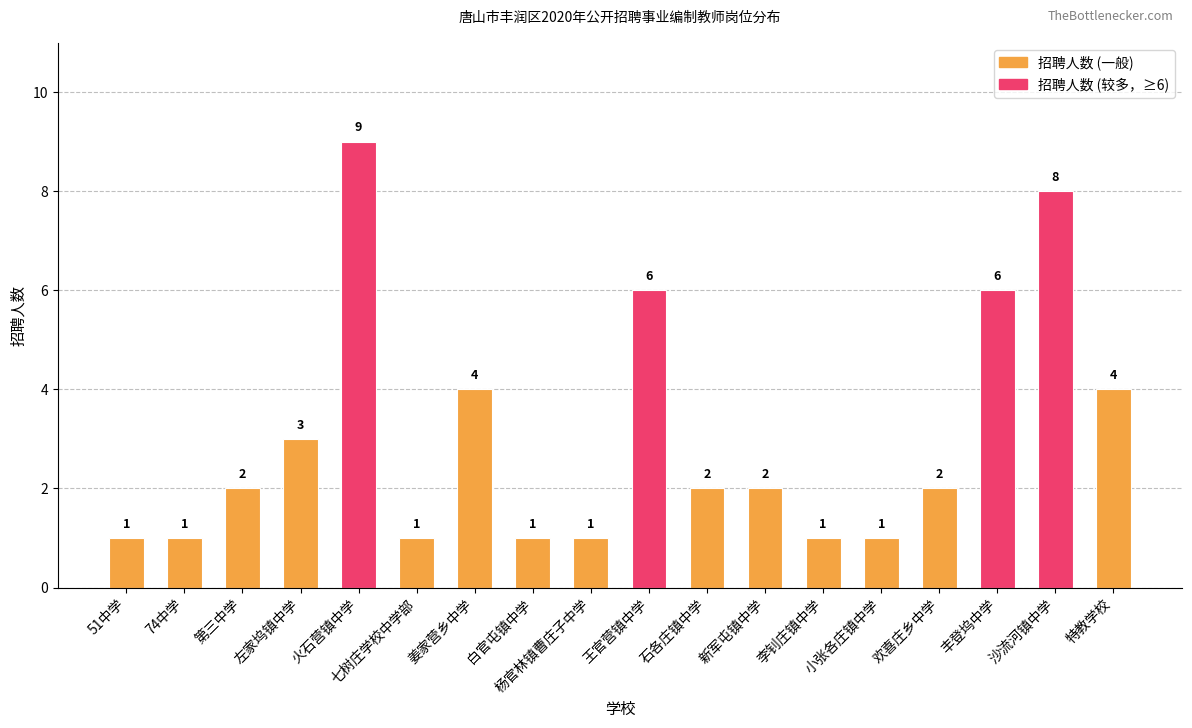

Does the chart contain stacked bars?

No